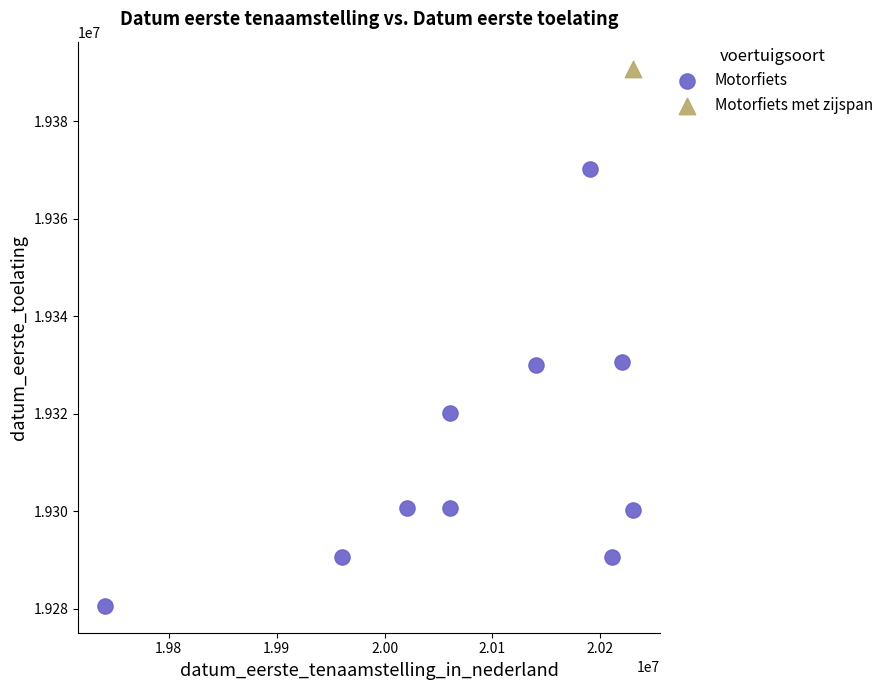

What are all the series names shown in the legend?

Motorfiets, Motorfiets met zijspan